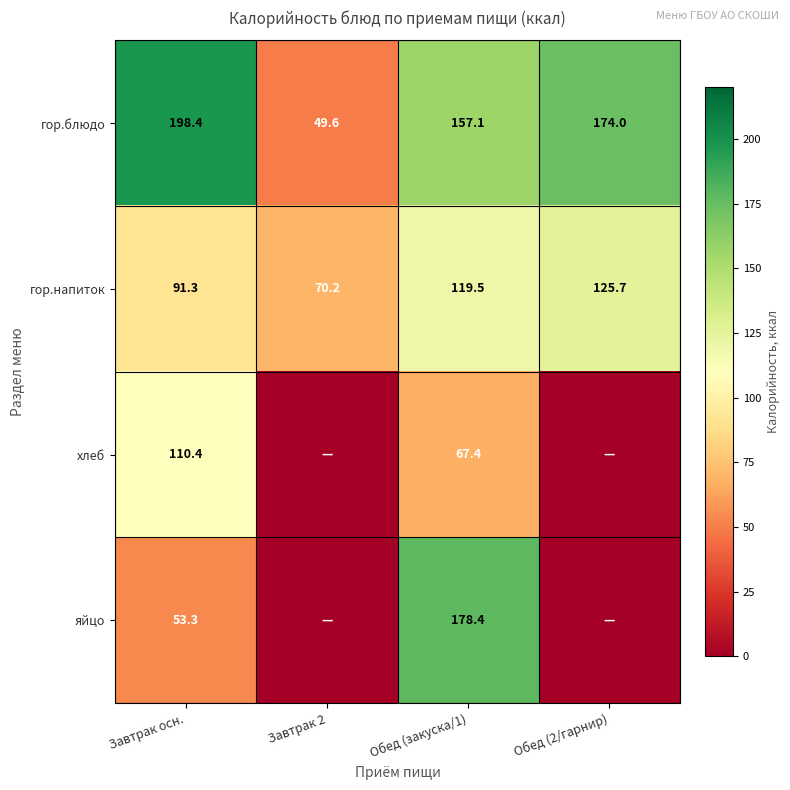

List the labels in order of гор.напиток value, smallest first.

Завтрак 2, Завтрак осн., Обед (закуска/1), Обед (2/гарнир)